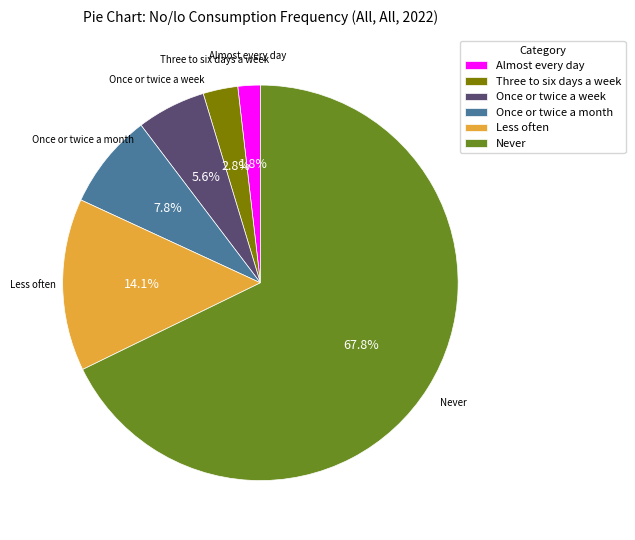

To the nearest percent, what is the difference between the Once or twice a week and Once or twice a month slice percentages?

2%